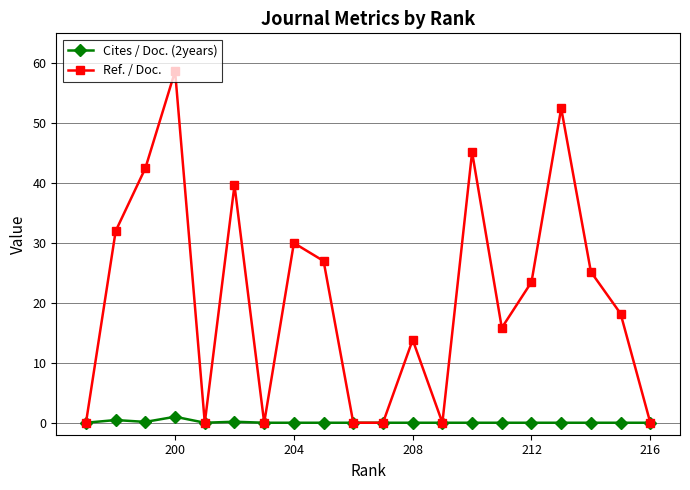

At which category does the chart reach its minimum across all series?

216